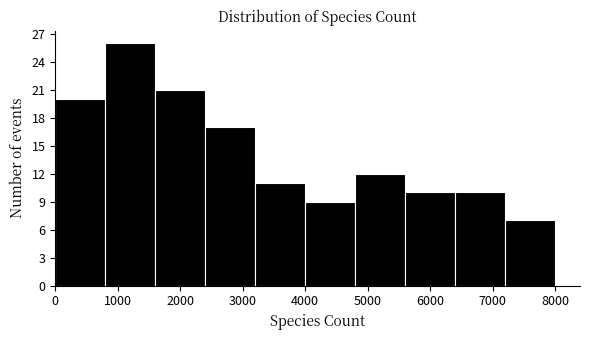

Which range on the x-axis has the tallest bar?

800 to 1600